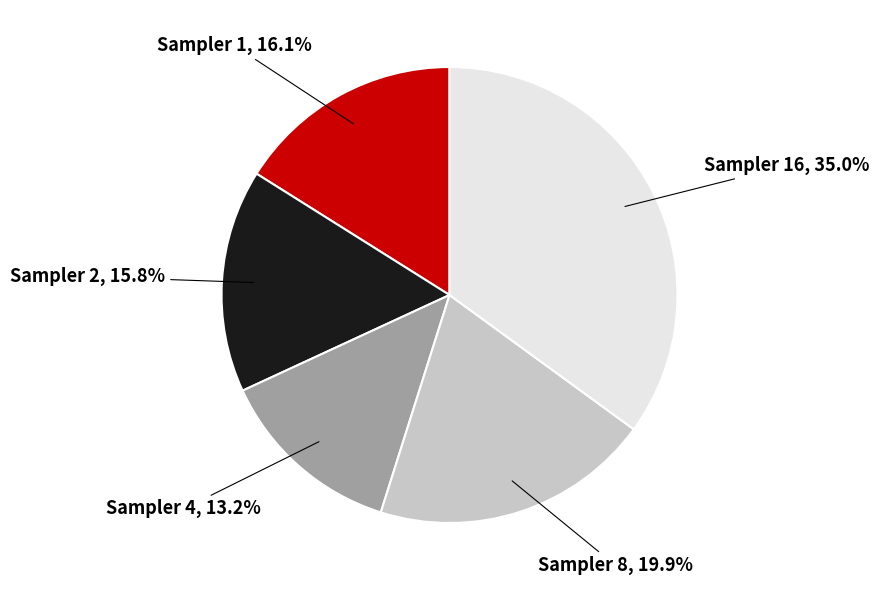

Does any single category account for the majority?

No